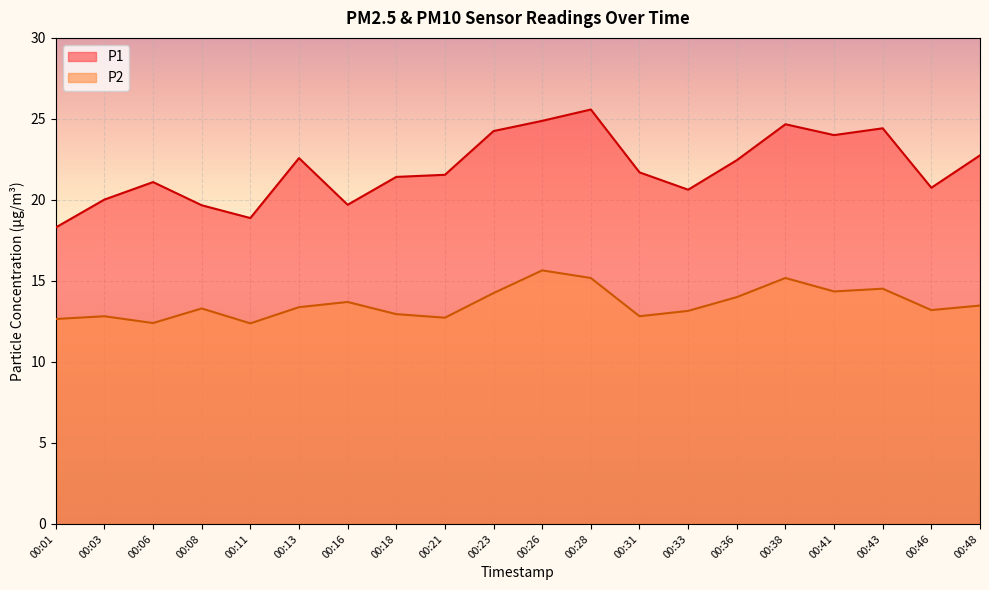

List the series in order of their overall mean, highest first.

P1, P2